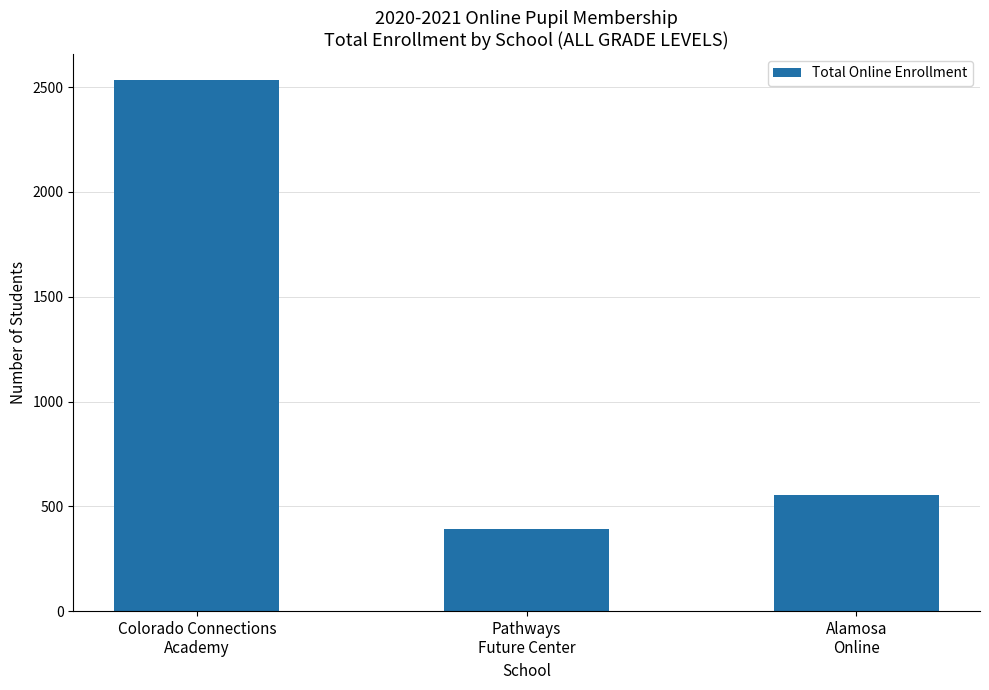

What position from the left is Colorado Connections
Academy?

1